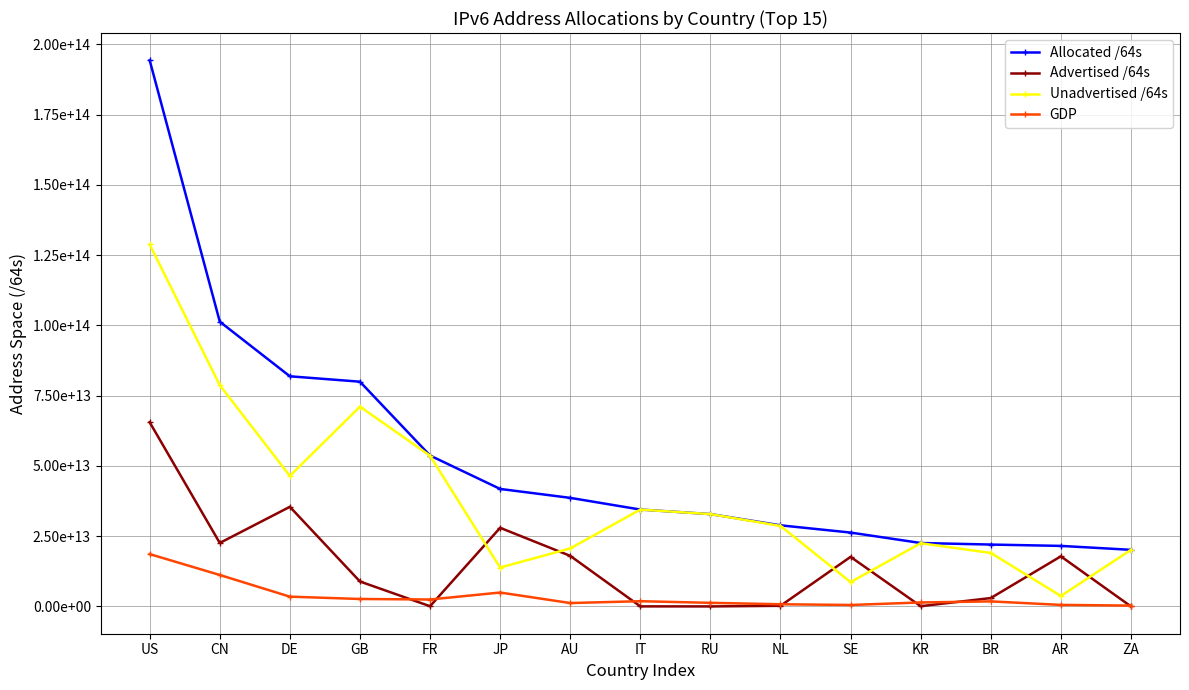

What is the difference between the second highest and second lowest values in the Unadvertised /64s series?

70110591582208